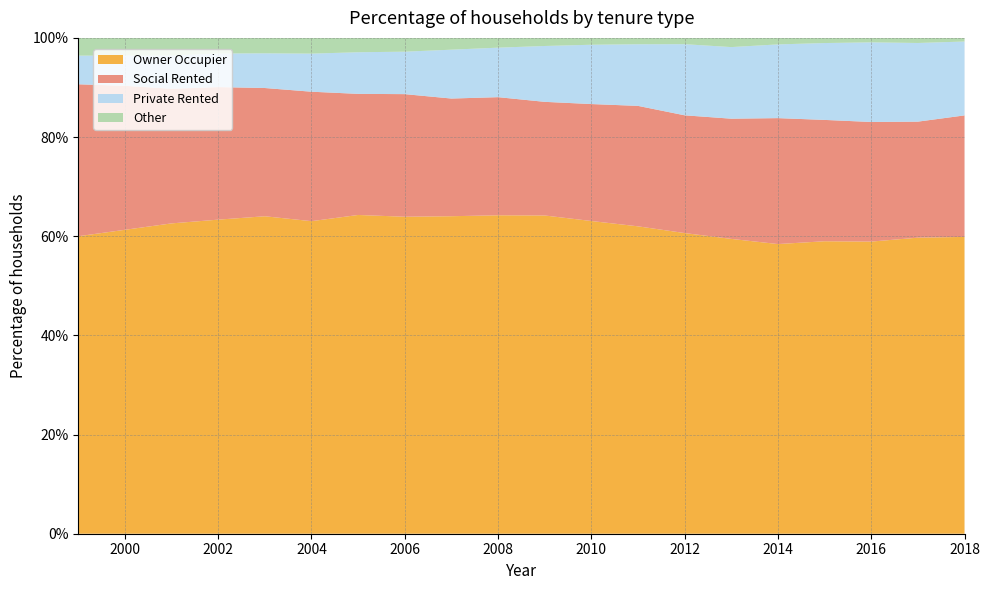

Reading right to left, extract all data points from this chart.

Owner Occupier: 2018=0.6	2017=0.6	2016=0.6	2015=0.6	2014=0.6	2013=0.6	2012=0.6	2011=0.6	2010=0.6	2009=0.6	2008=0.6	2007=0.6	2006=0.6	2005=0.6	2004=0.6	2003=0.6	2002=0.6	2001=0.6	2000=0.6	1999=0.6
Social Rented: 2018=0.2	2017=0.2	2016=0.2	2015=0.2	2014=0.3	2013=0.2	2012=0.2	2011=0.2	2010=0.2	2009=0.2	2008=0.2	2007=0.2	2006=0.2	2005=0.2	2004=0.3	2003=0.3	2002=0.3	2001=0.3	2000=0.3	1999=0.3
Private Rented: 2018=0.1	2017=0.2	2016=0.2	2015=0.2	2014=0.1	2013=0.1	2012=0.1	2011=0.1	2010=0.1	2009=0.1	2008=0.1	2007=0.1	2006=0.1	2005=0.1	2004=0.1	2003=0.1	2002=0.1	2001=0.1	2000=0.1	1999=0.1
Other: 2018=0.0	2017=0.0	2016=0.0	2015=0.0	2014=0.0	2013=0.0	2012=0.0	2011=0.0	2010=0.0	2009=0.0	2008=0.0	2007=0.0	2006=0.0	2005=0.0	2004=0.0	2003=0.0	2002=0.0	2001=0.0	2000=0.0	1999=0.0